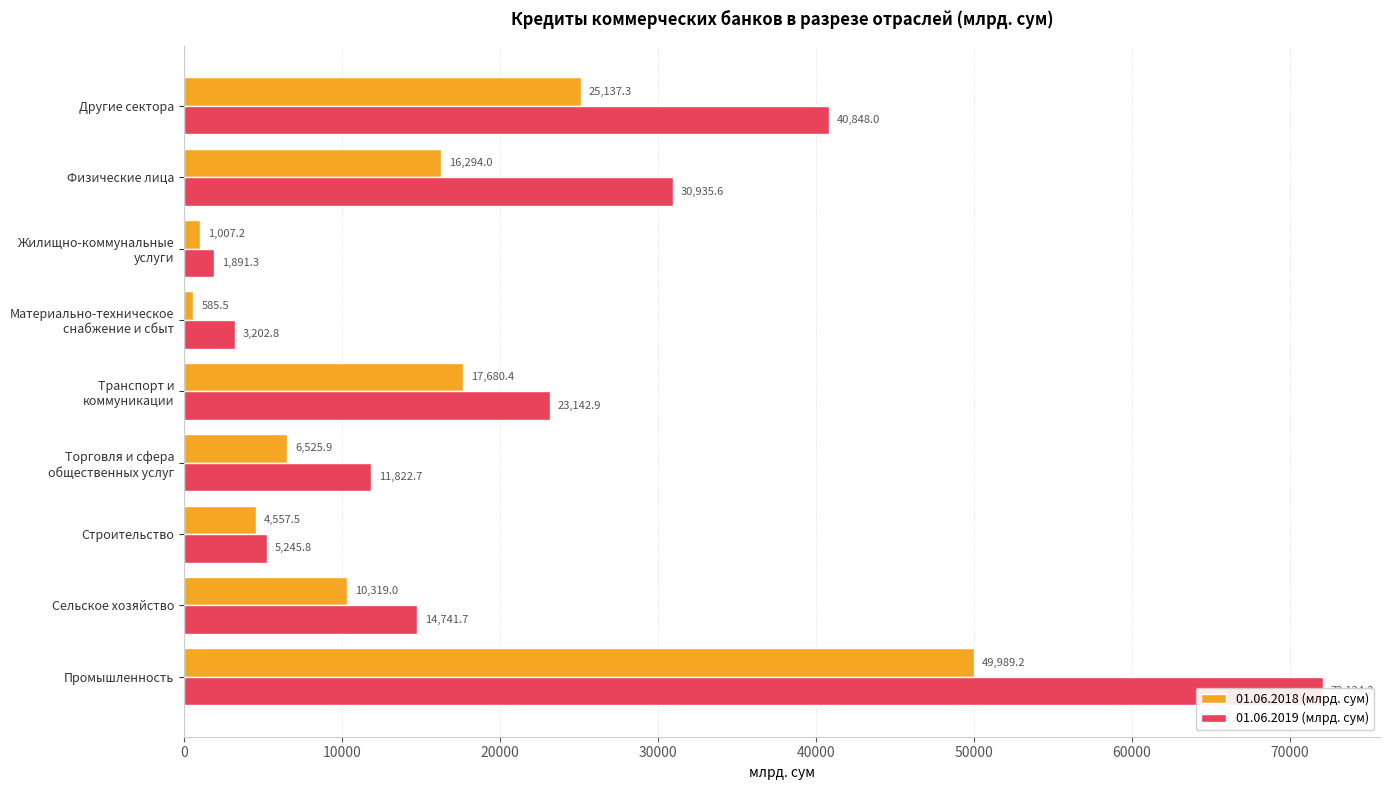

What is the value of the 01.06.2018 (млрд. сум) bar at the 2nd from the left?

10319.0